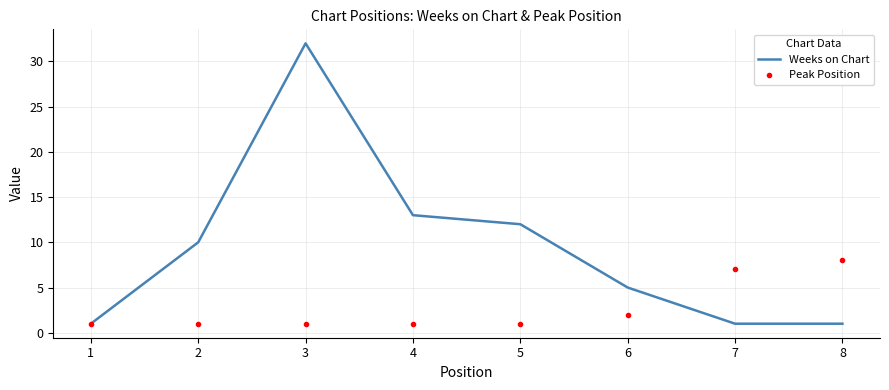

Which series changed the most between 5 and 6?

Weeks on Chart